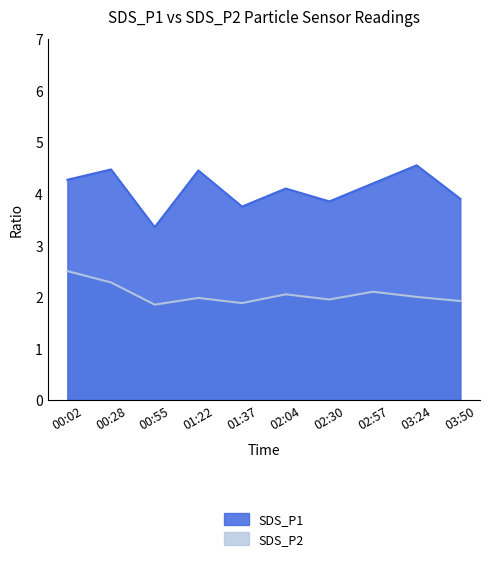

What are all the series names shown in the legend?

SDS_P1, SDS_P2